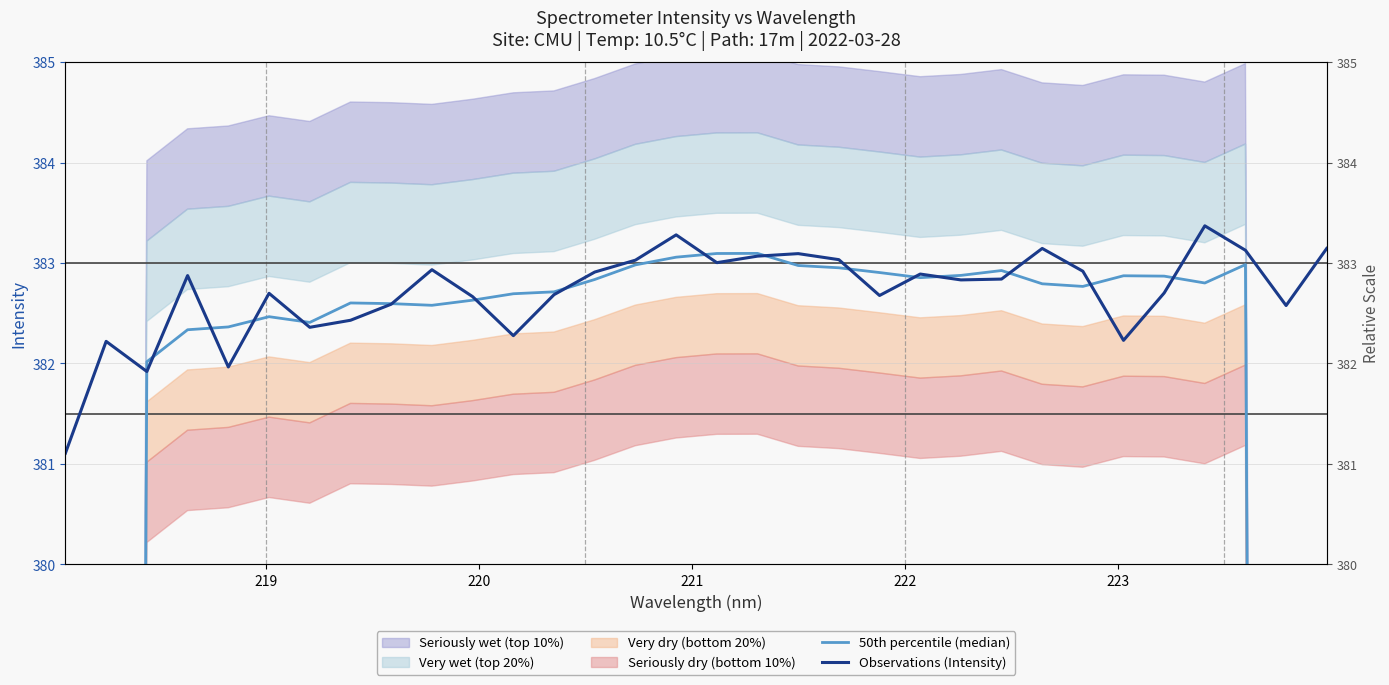

What is the greatest value displayed?

383.4